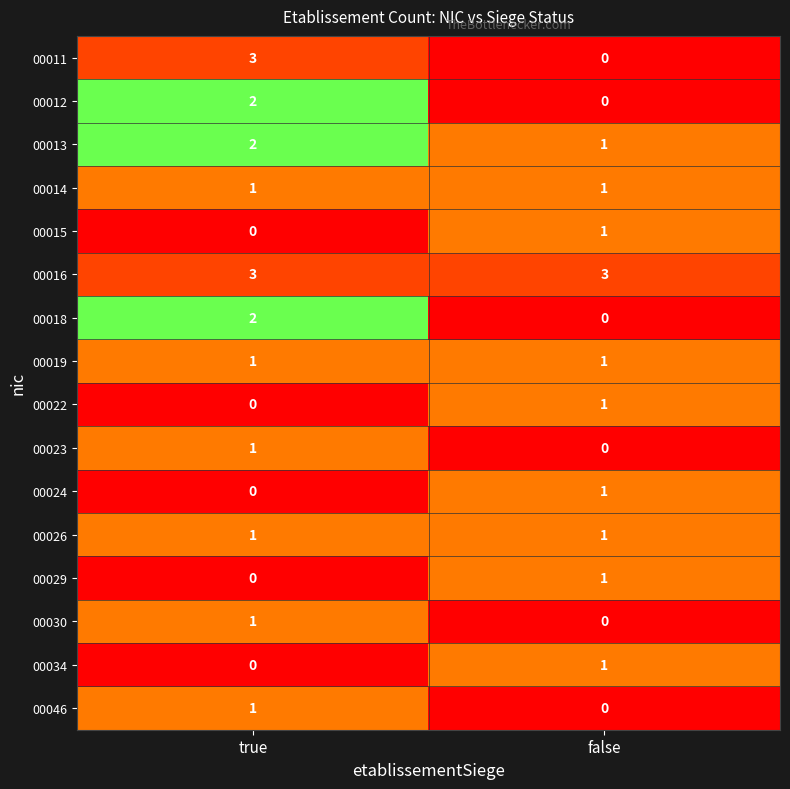

Is the value of 00012 at true greater than the value of 00022 at false?

Yes